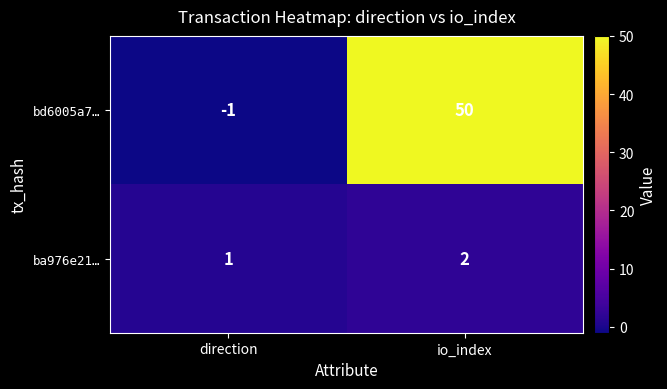

Reading left to right, transcribe all the data shown in this chart.

bd6005a7…: -1	50
ba976e21…: 1	2